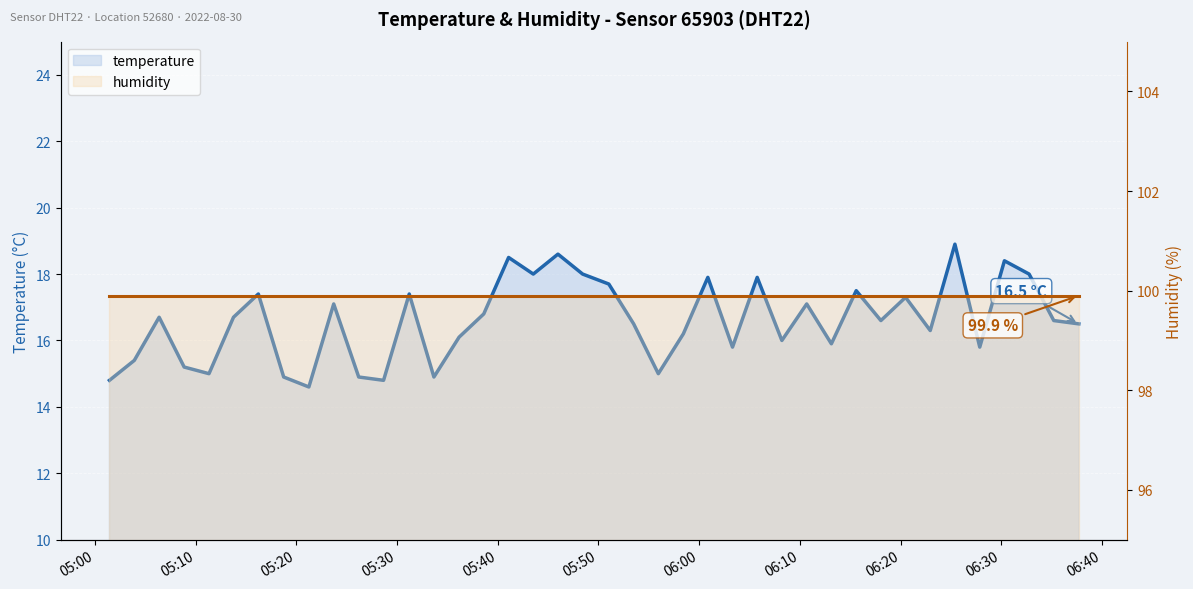

How many data points in temperature line are above 16?

26